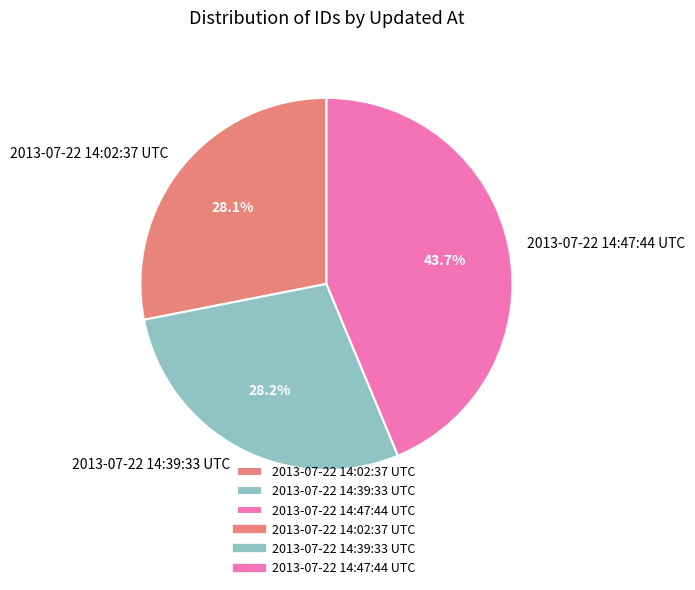

How many slices are in this pie chart?

3